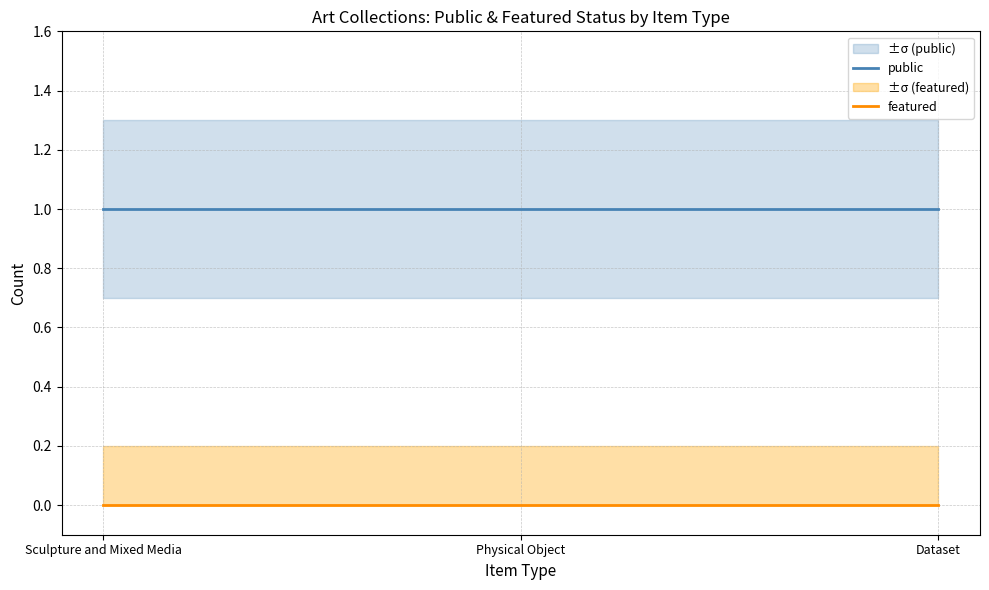

What is the label of the 2nd point from the right?

Physical Object